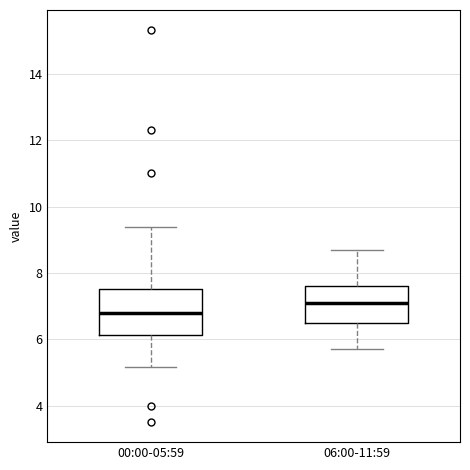

Reading left to right, transcribe this box plot: for each box, give where its median line is, the range the box spans, and where its two whiskers end, as read against the y-axis. The values are not printed on the chart, so give them approximately, as read against the axis.

00:00-05:59: median 6.8, box 6.2 to 7.6, whiskers 5.2 to 9.4
06:00-11:59: median 7.2, box 6.6 to 7.6, whiskers 5.8 to 8.8